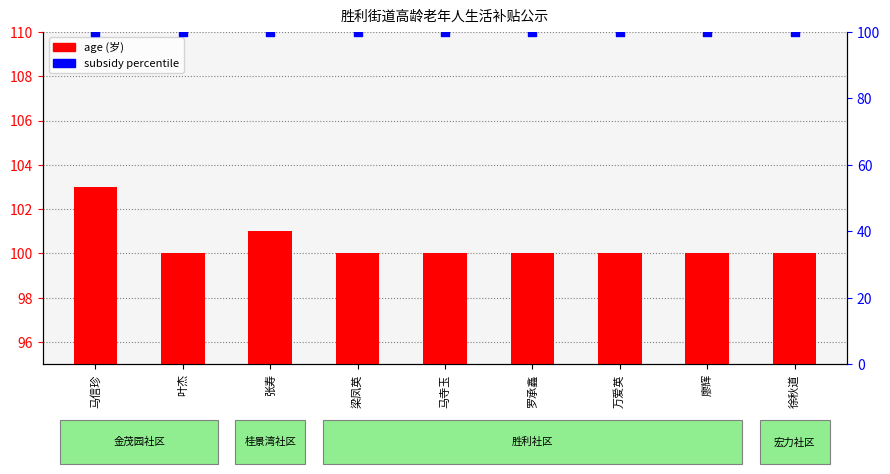

Which series has the largest total across all categories?

age